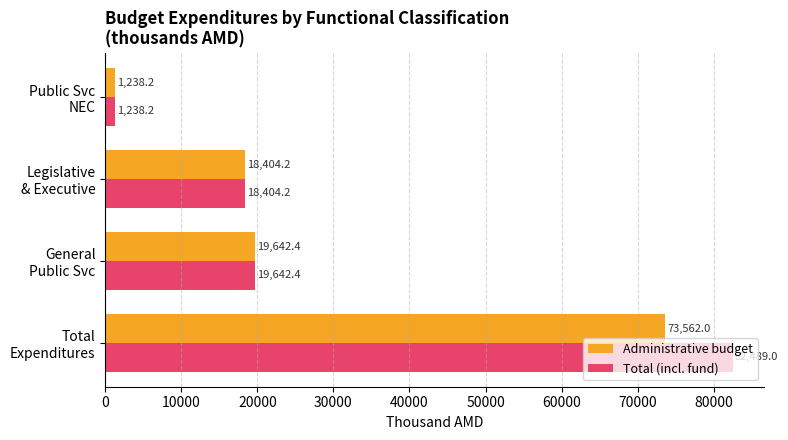

What is the difference between the maximum and minimum values in the Total (incl. fund) series?

81250.8